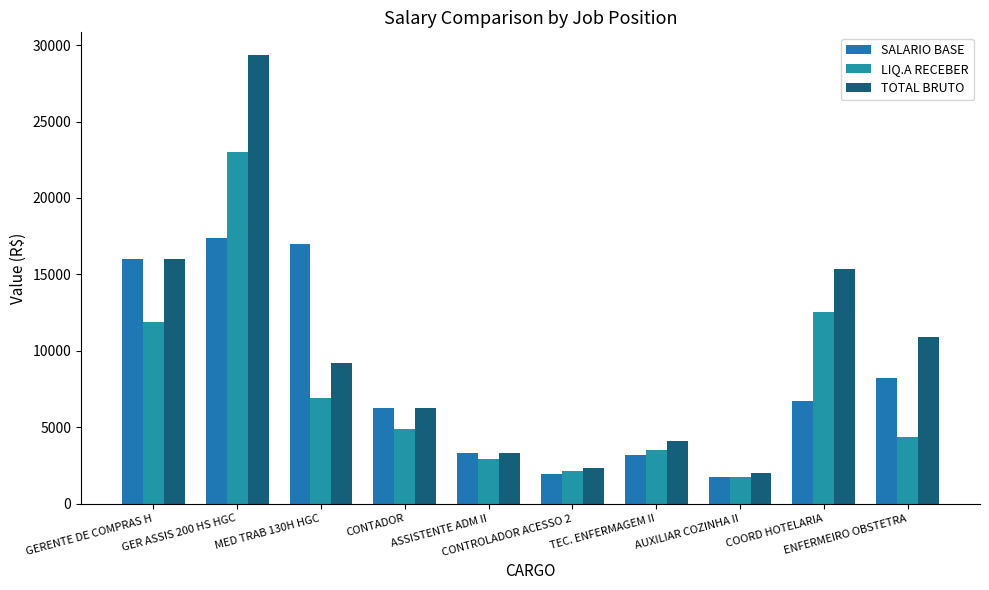

Rank the series at GERENTE DE COMPRAS H from lowest to highest value.

LIQ.A RECEBER, SALARIO BASE, TOTAL BRUTO